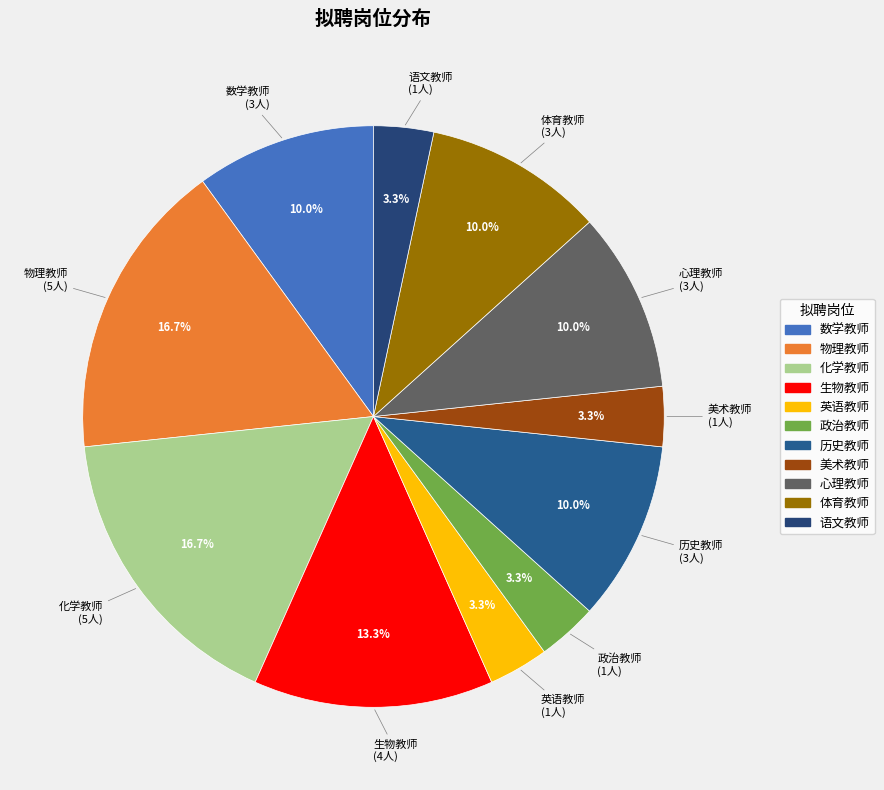

Between 历史教师 and 生物教师, which is larger?

生物教师